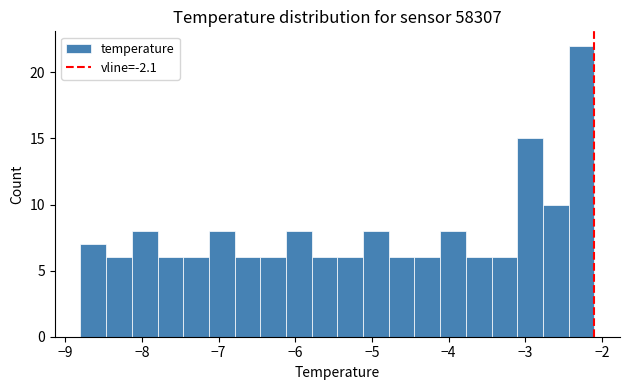

Read against the x-axis, roughly where is the centre of the tallest bar?

-2.3